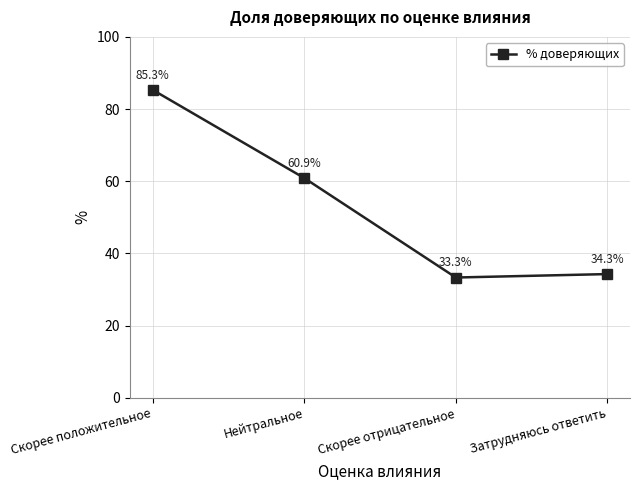

What is the sum of all values?

213.8